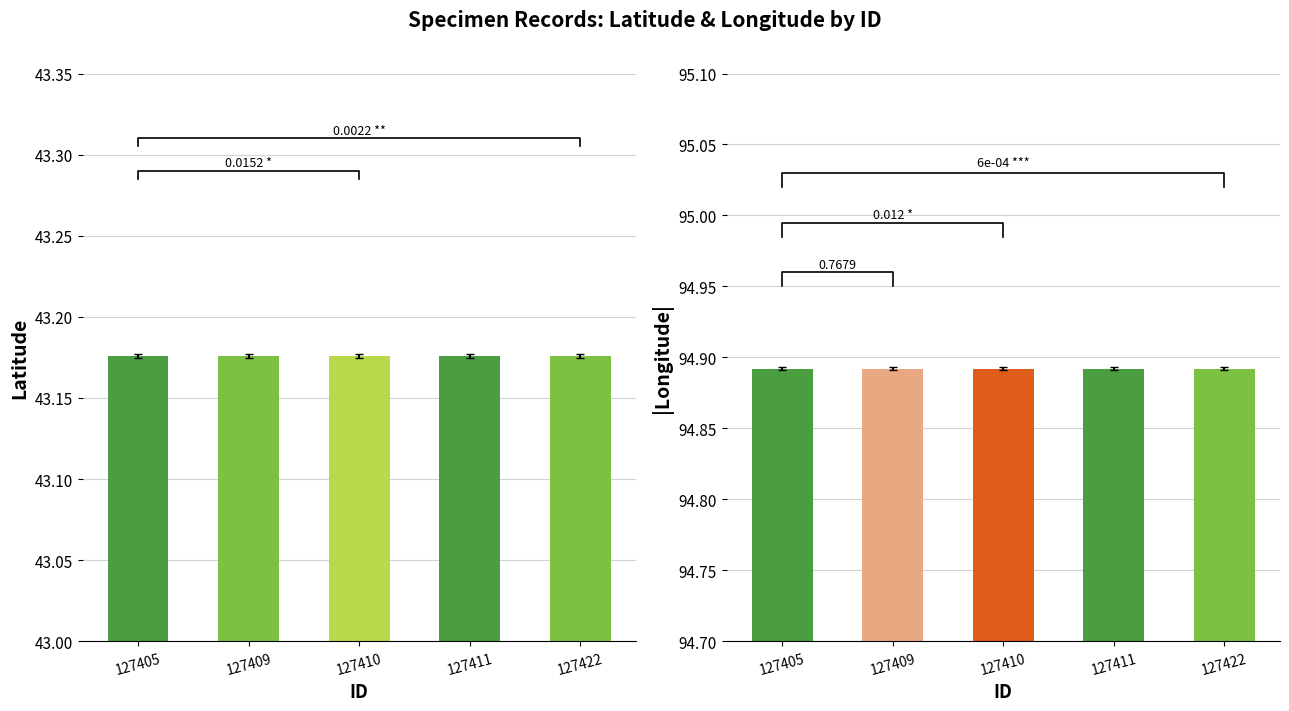

Between 127405 and 127410, which series saw the biggest shift?

Latitude